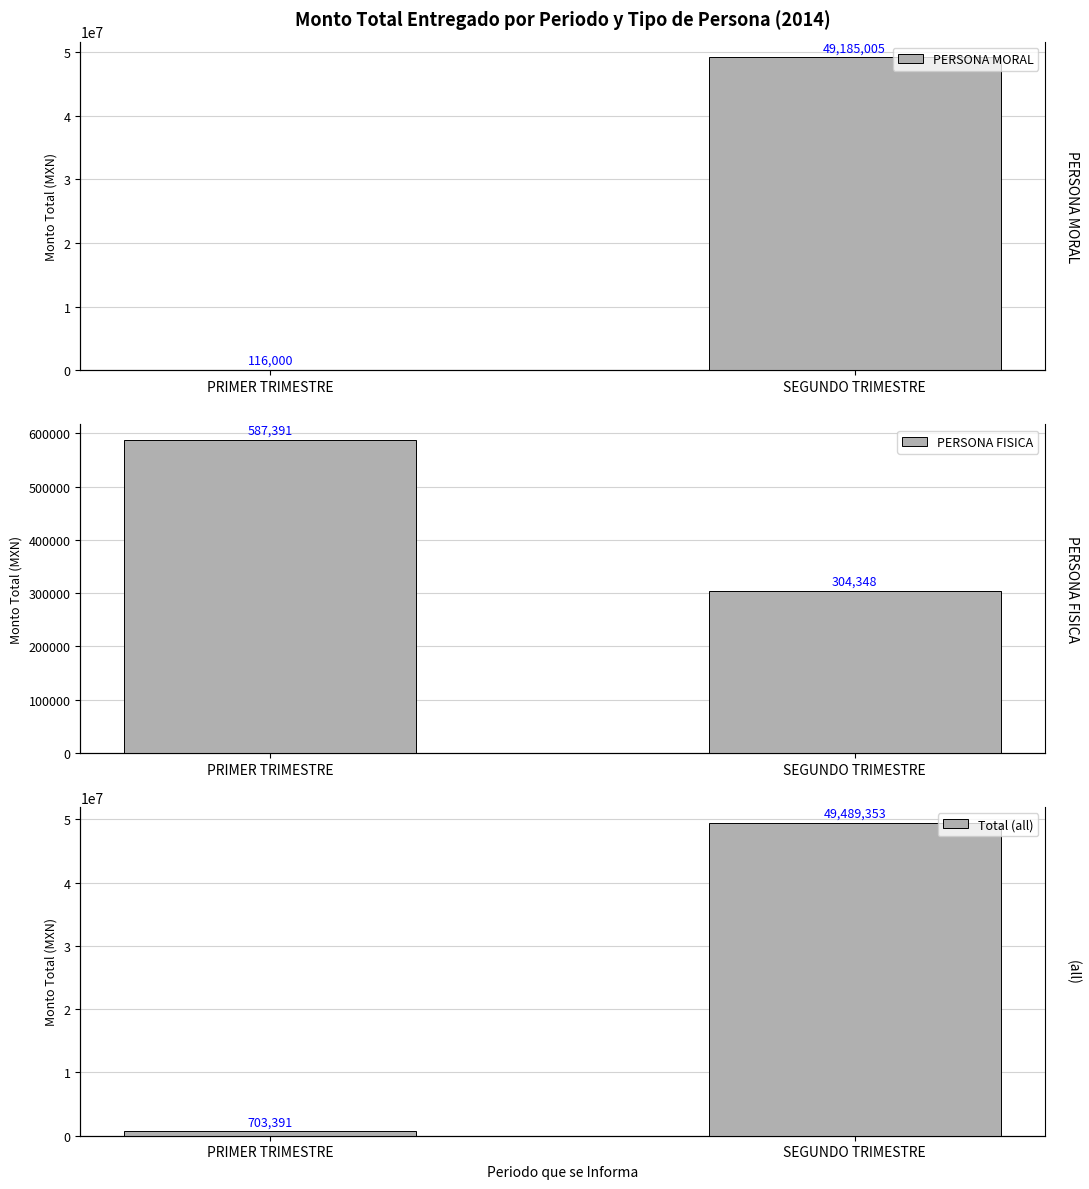

What is the sum of all Total (all) values?

50192744.6